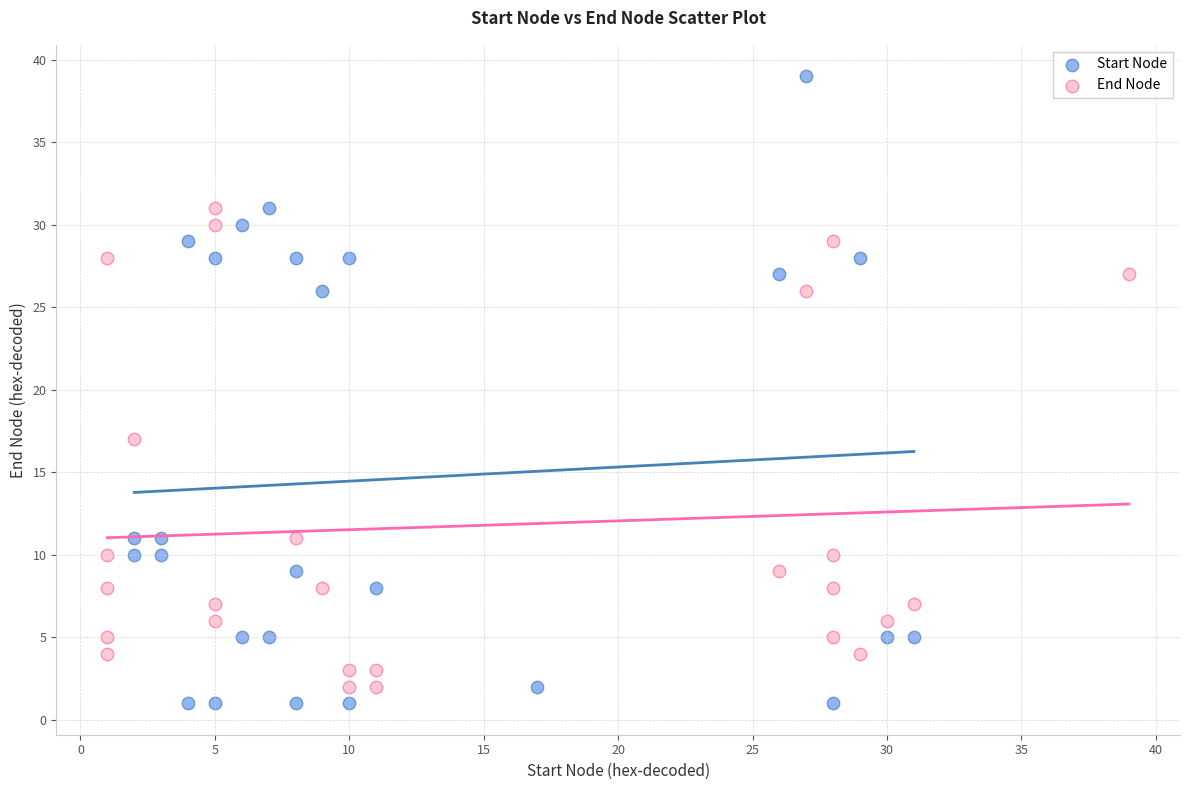

Which series contains the highest Y value?

Start Node